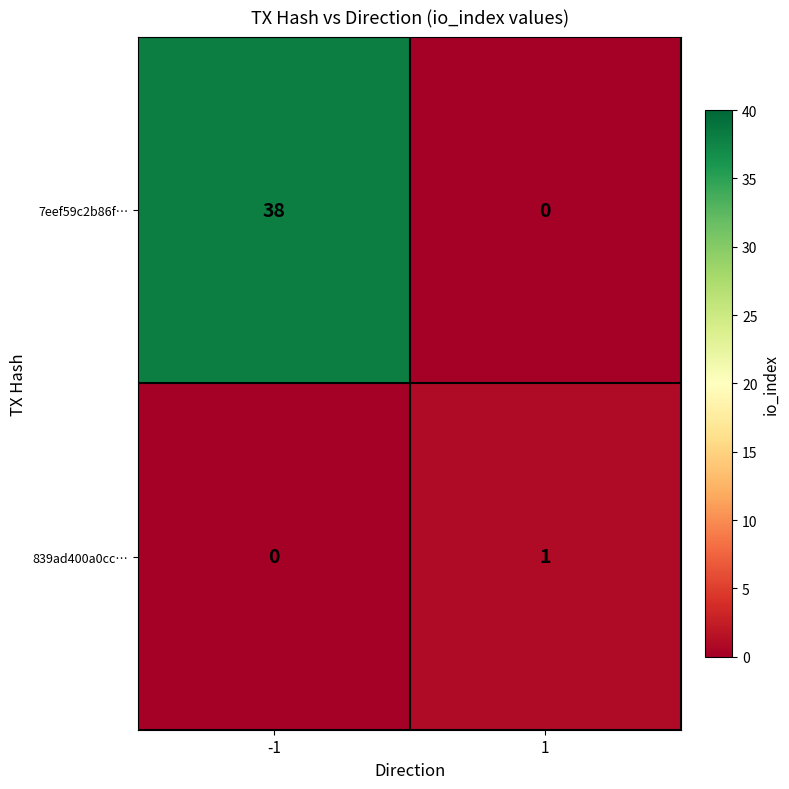

How many values in 839ad400a0cc… are above zero?

1